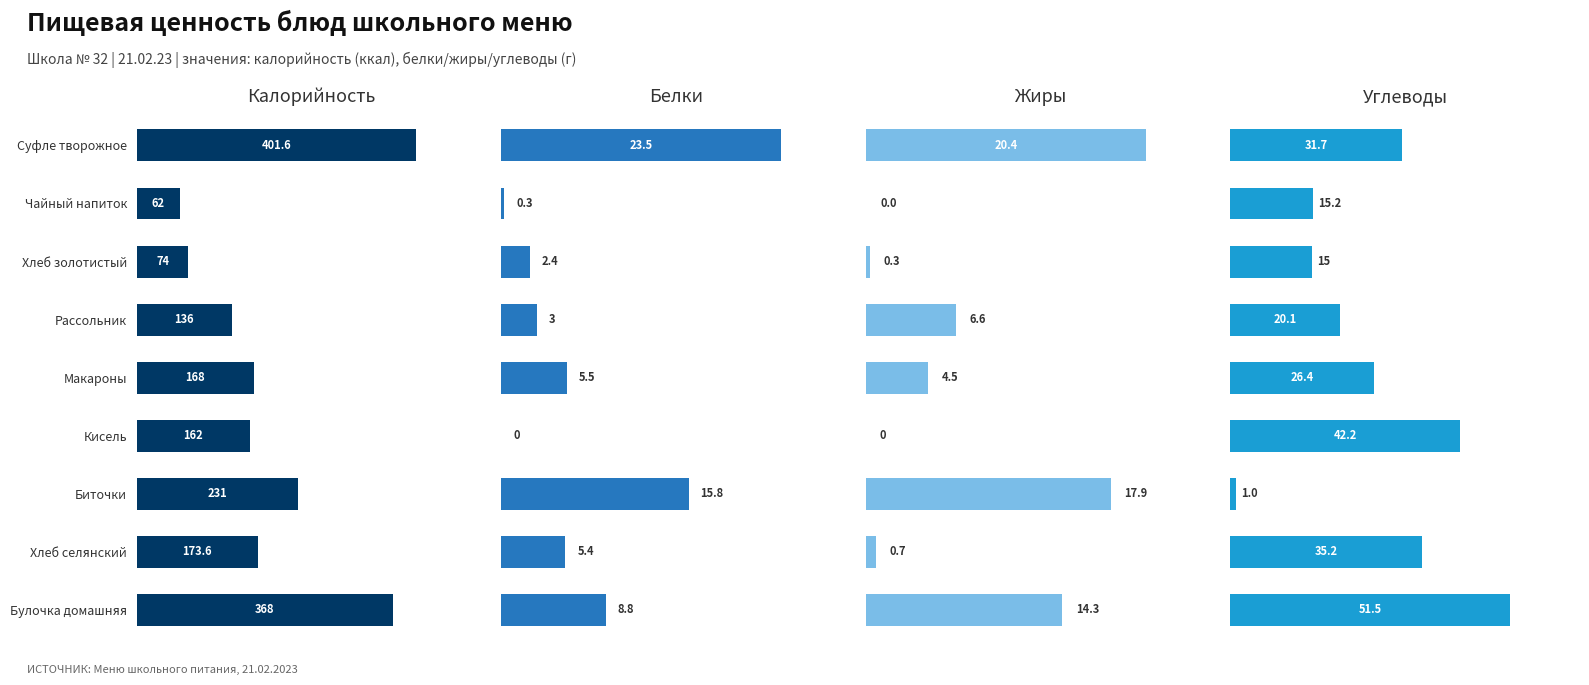

How many series are shown in this chart?

4